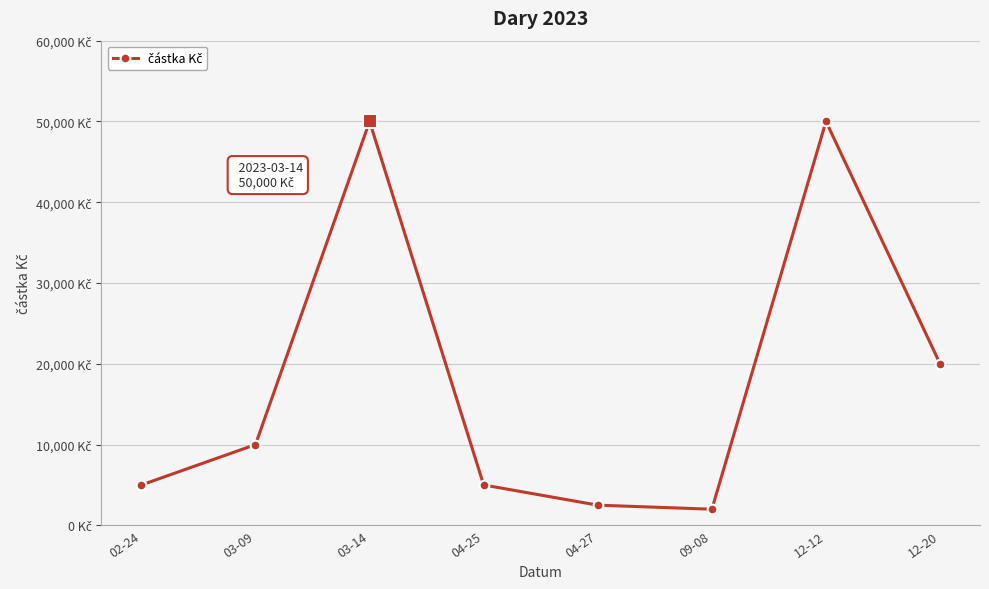

Which category has the highest value across all series?

03-14